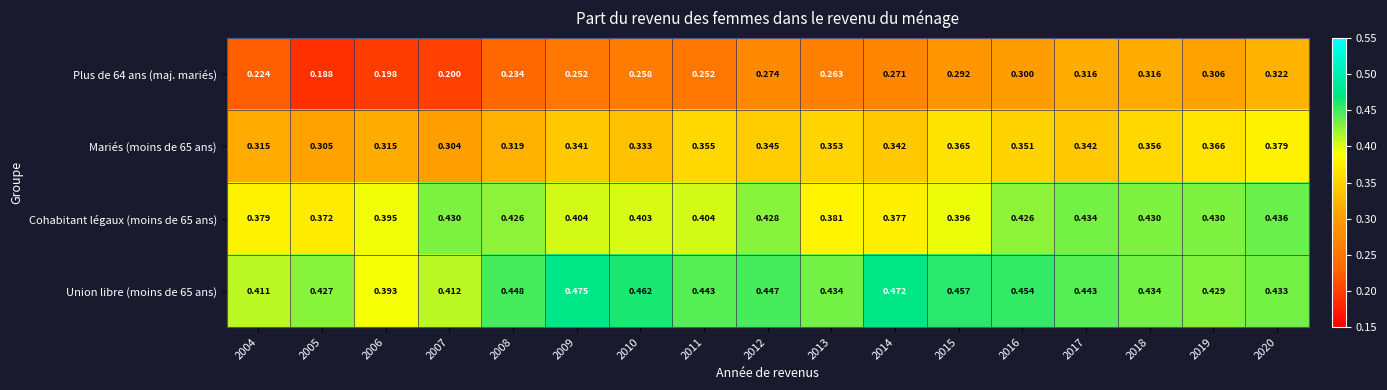

Is the value of Cohabitant légaux (moins de 65 ans) at 2008 greater than the value of Mariés (moins de 65 ans) at 2015?

Yes